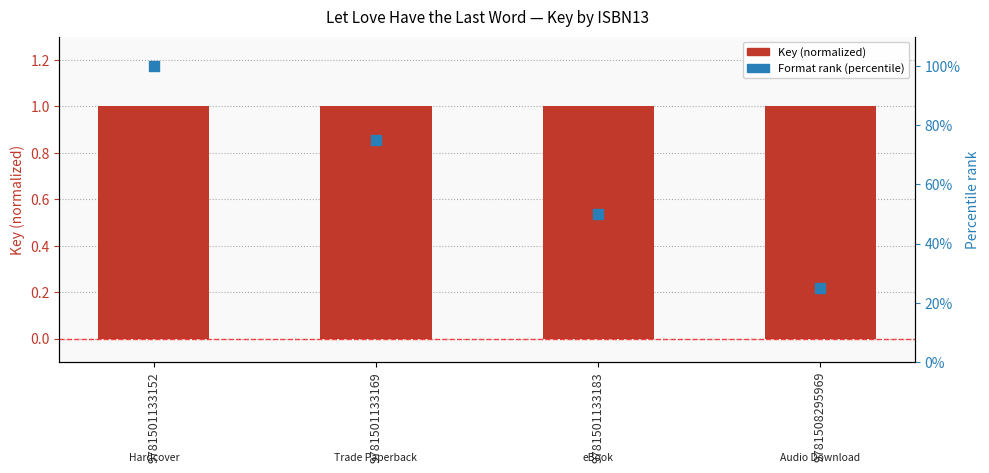

At how many categories does at least one series exceed 0?

4